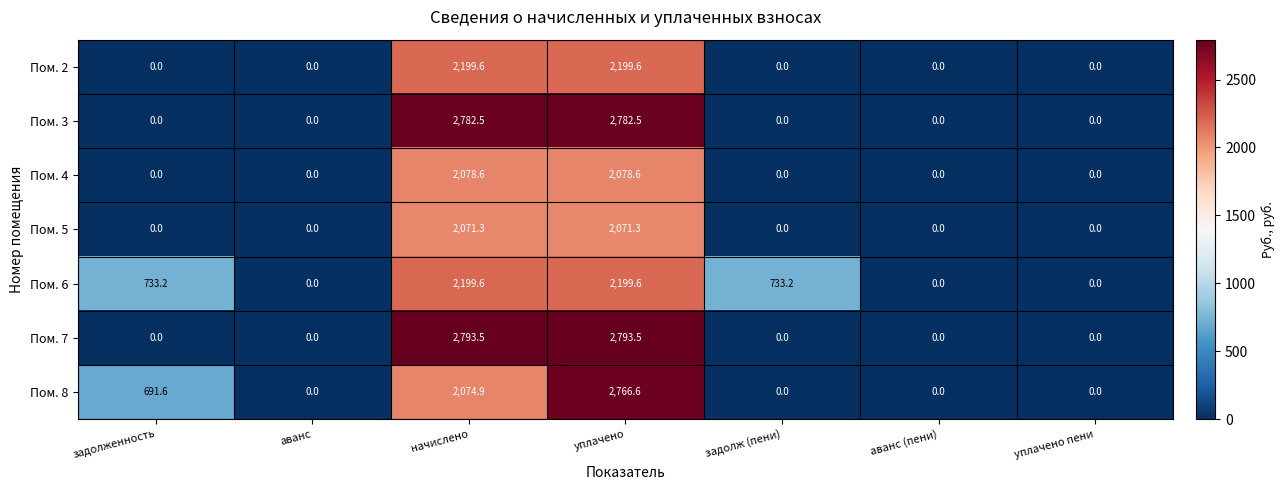

What is the average value of the Пом. 7 series?

798.1